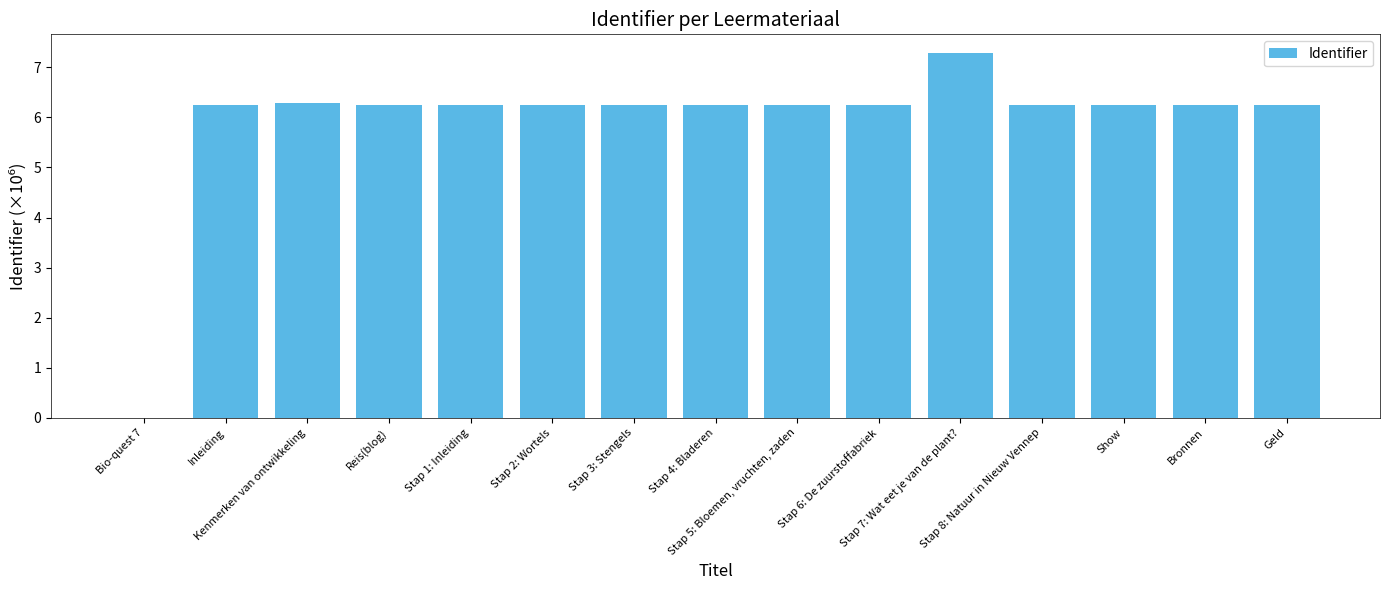

What is the average value?

5.9